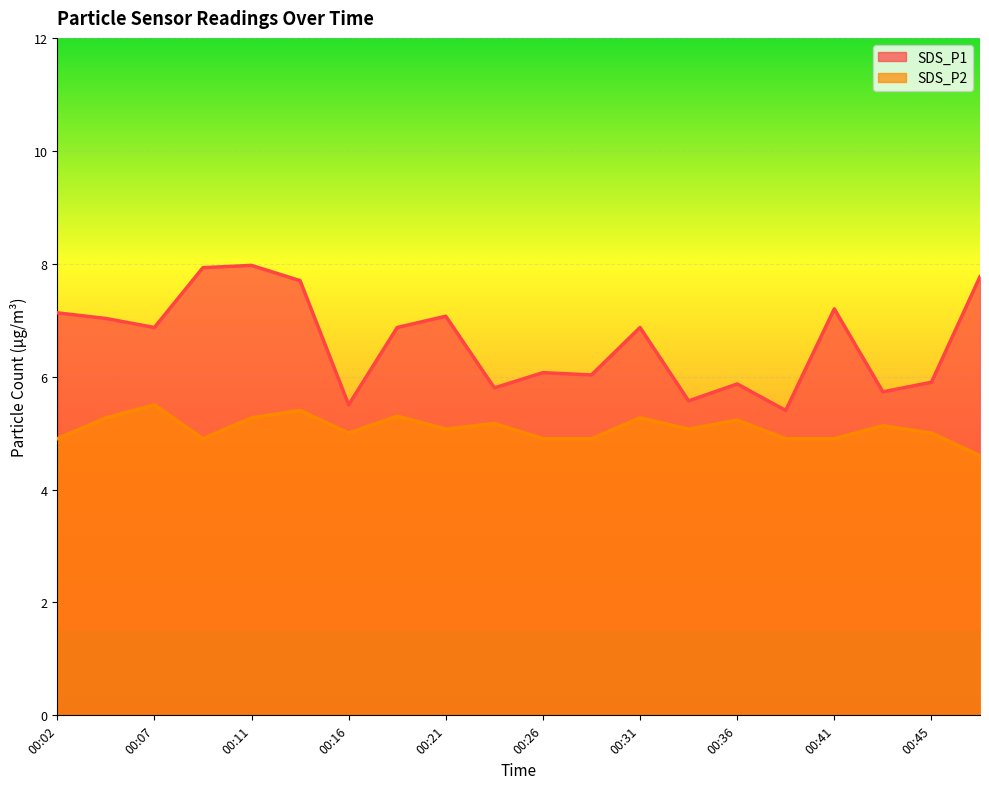

At how many categories does at least one series exceed 7?

8